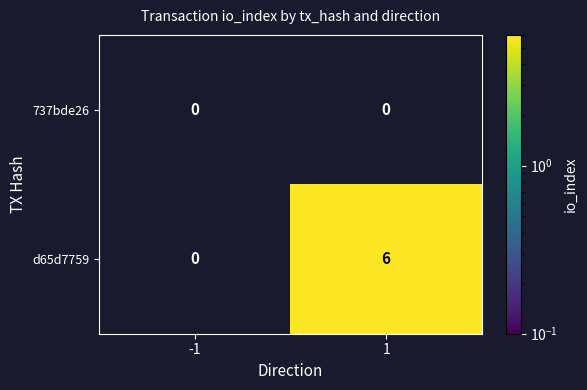

What is the maximum value shown in the chart?

6